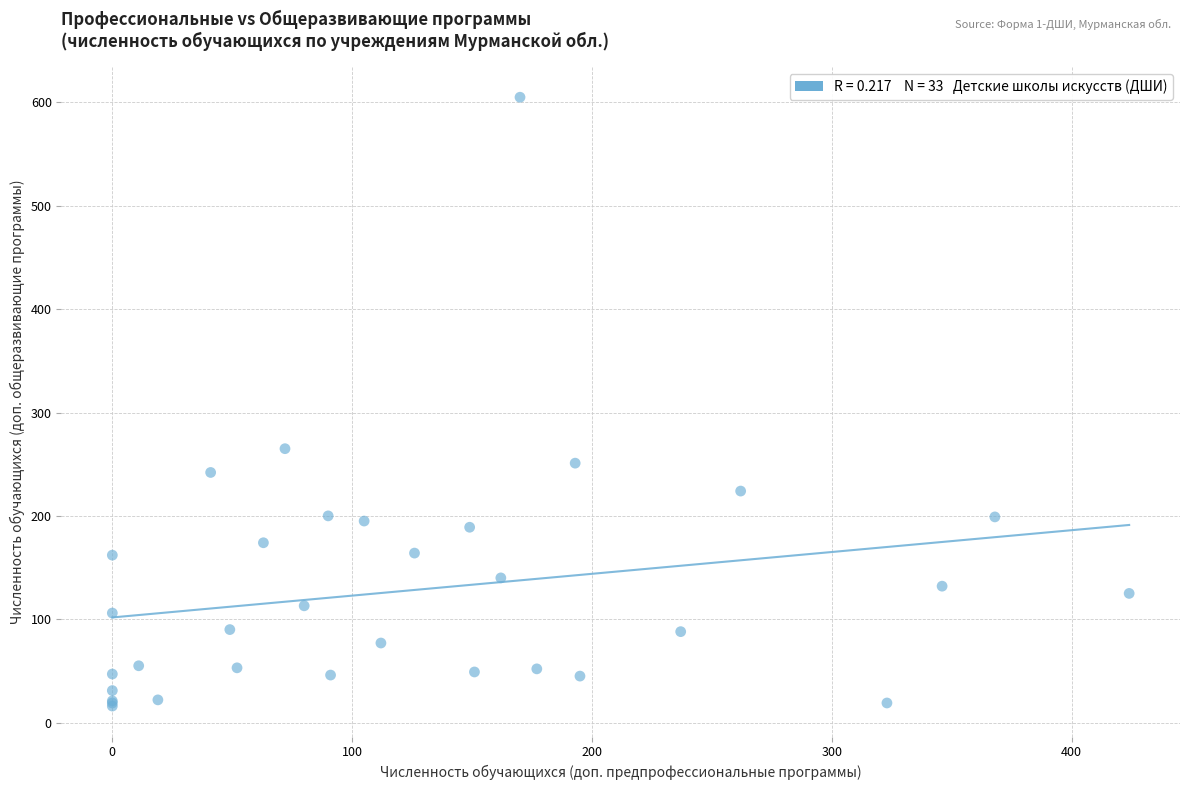

What Y value in the scatter plot is closest to 310?

265